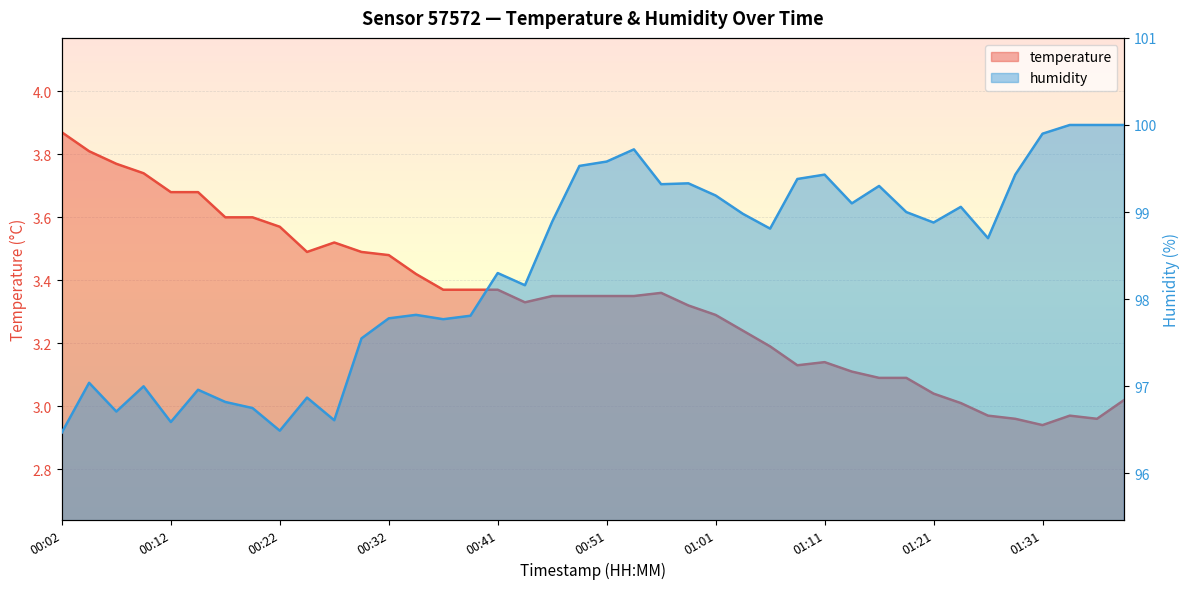

Which series has the largest range (max minus min)?

humidity